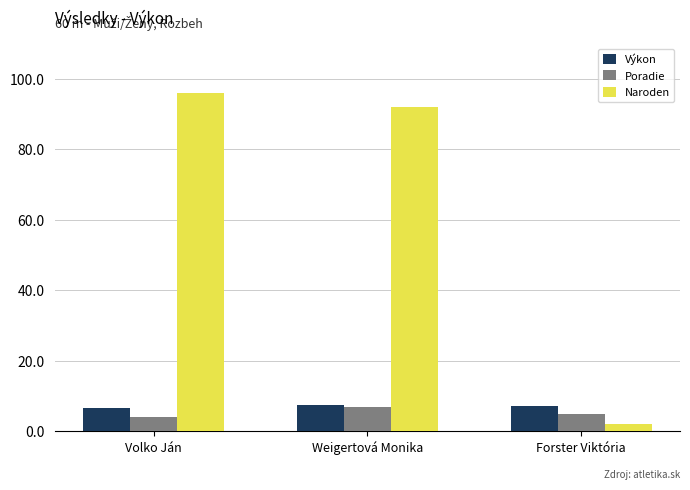

Is the value of Poradie at Forster Viktória greater than the value of Výkon at Volko Ján?

No